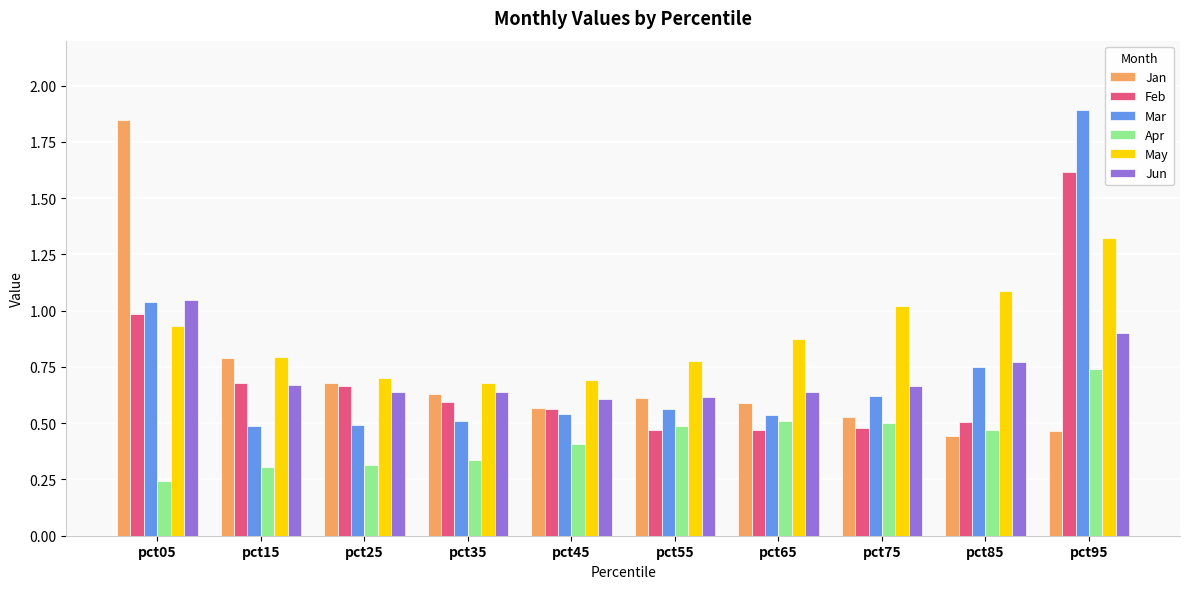

Between pct35 and pct85, which series saw the biggest shift?

May